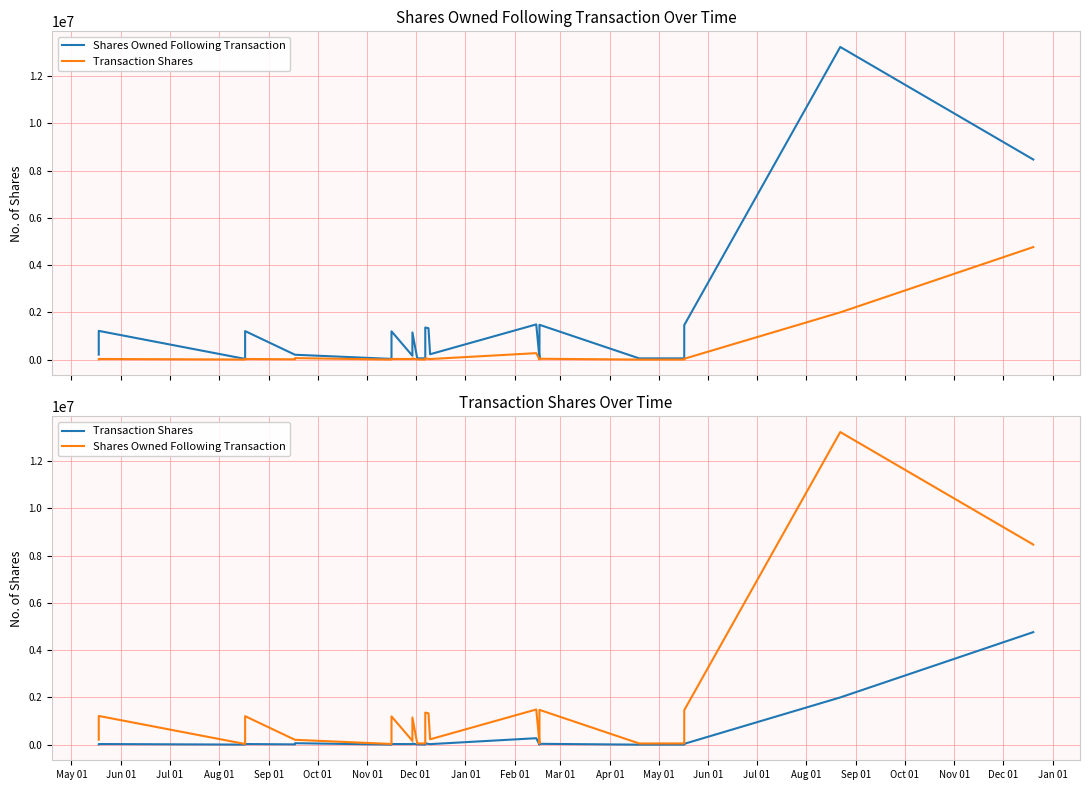

True or false: Shares Owned Following Transaction and Transaction Shares intersect in this chart.

False